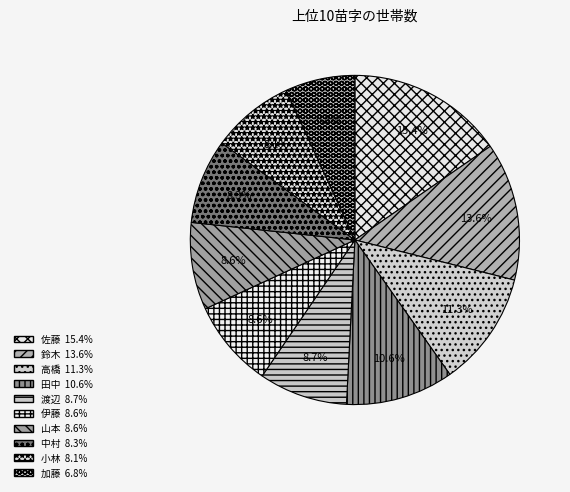

Between 小林 and 佐藤, which is larger?

佐藤